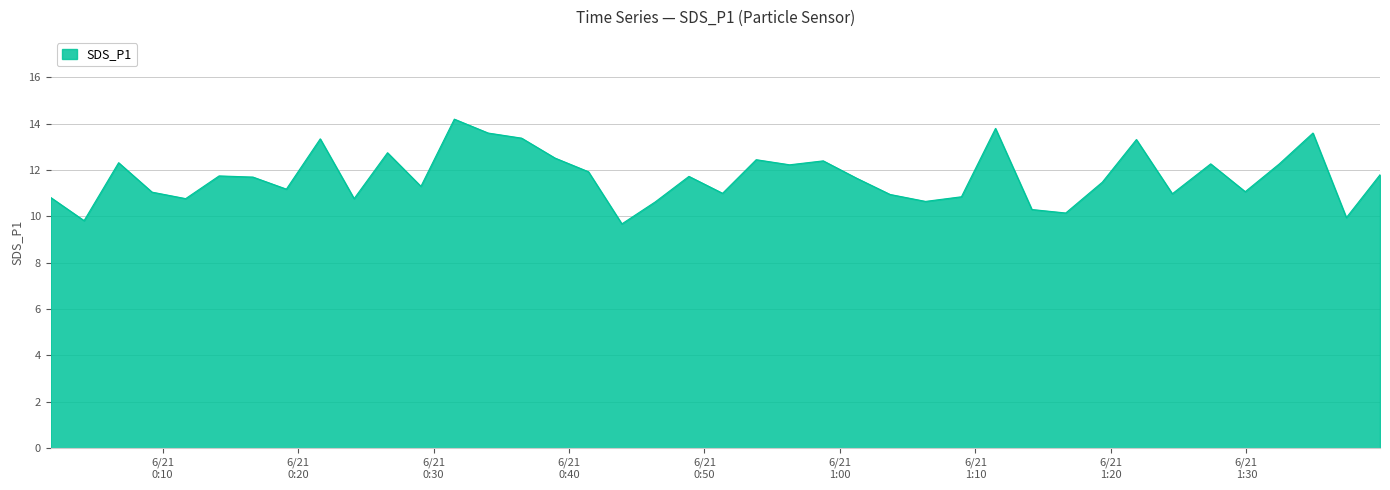

What is the difference between the maximum and minimum values?

4.5